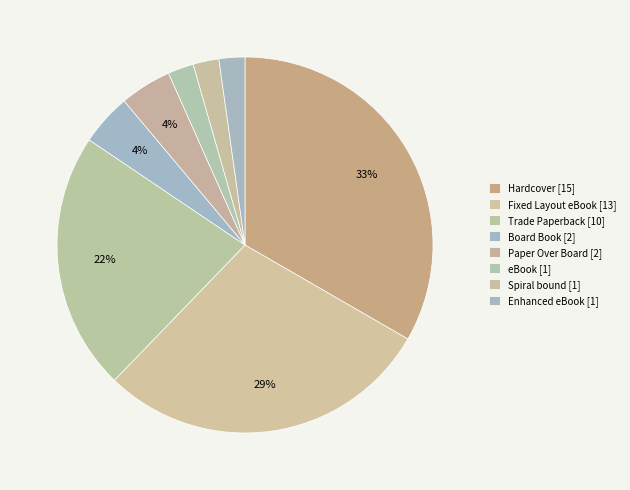

How many slices are in this pie chart?

8